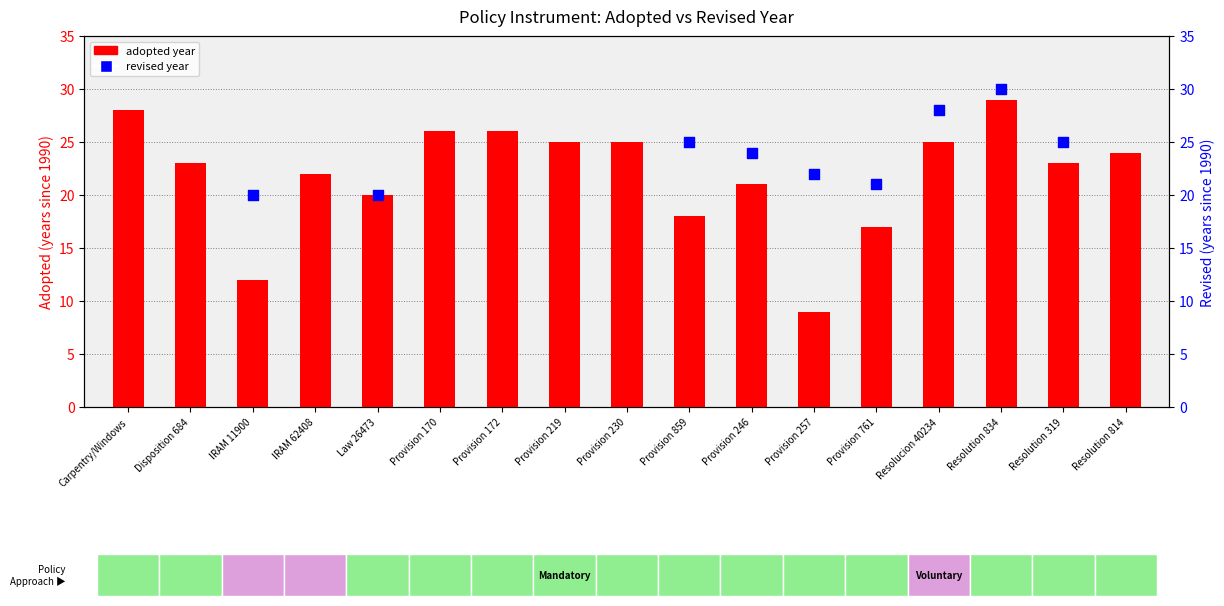

At which category is the sum across all series the highest?

Resolution 834